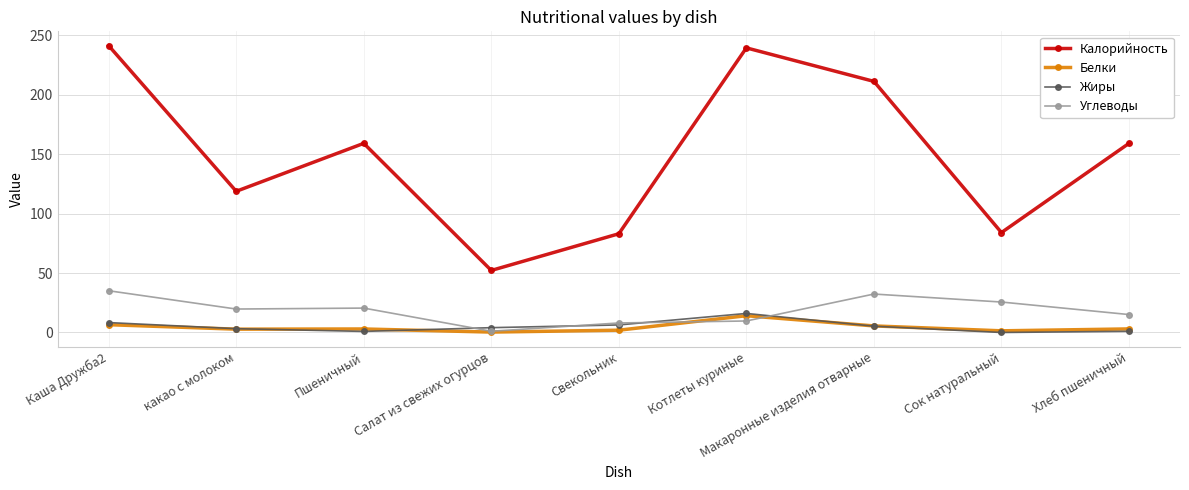

The value of Жиры at Пшеничный is 0.9. True or false?

True